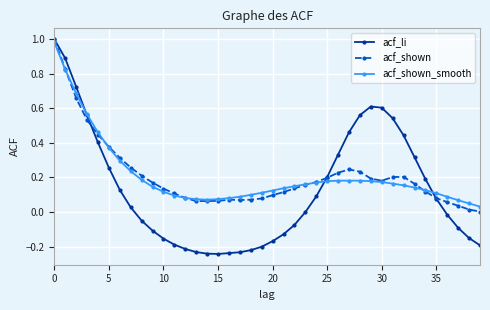

True or false: acf_li has more than 0 points higher than both neighbors.

True